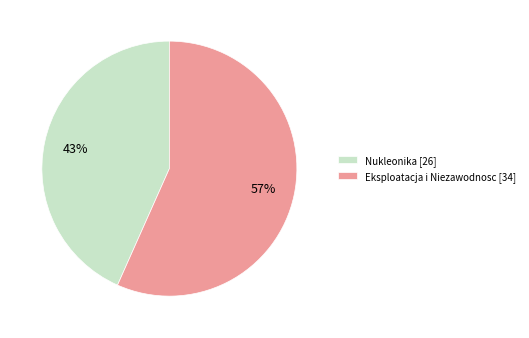

Rank the categories by value from highest to lowest.

Eksploatacja i Niezawodnosc [34], Nukleonika [26]